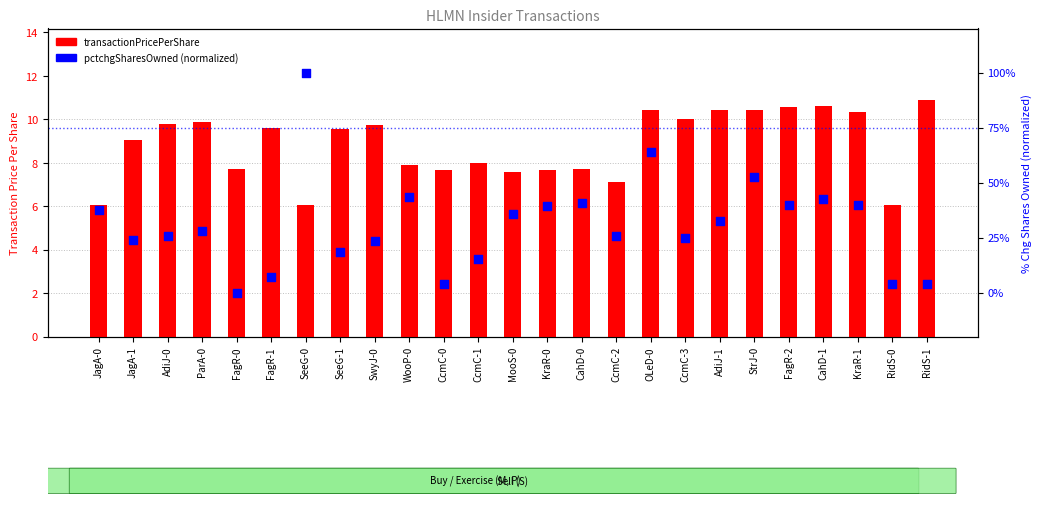

At which category is the sum across all series the highest?

SeeG-0